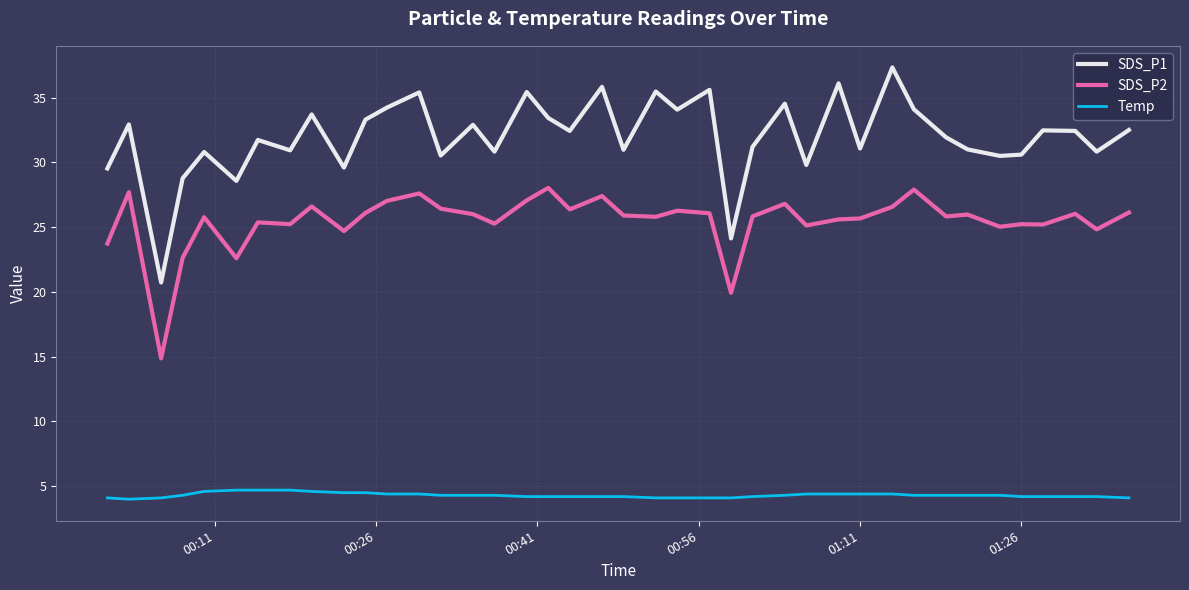

What is the maximum value for SDS_P1?

37.3